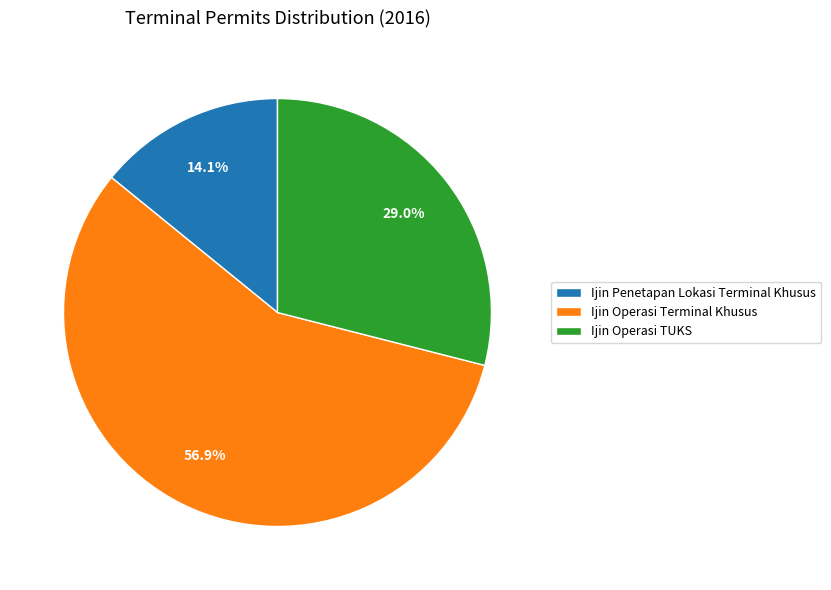

What percentage is the Ijin Penetapan Lokasi Terminal Khusus slice, to the nearest percent?

14%